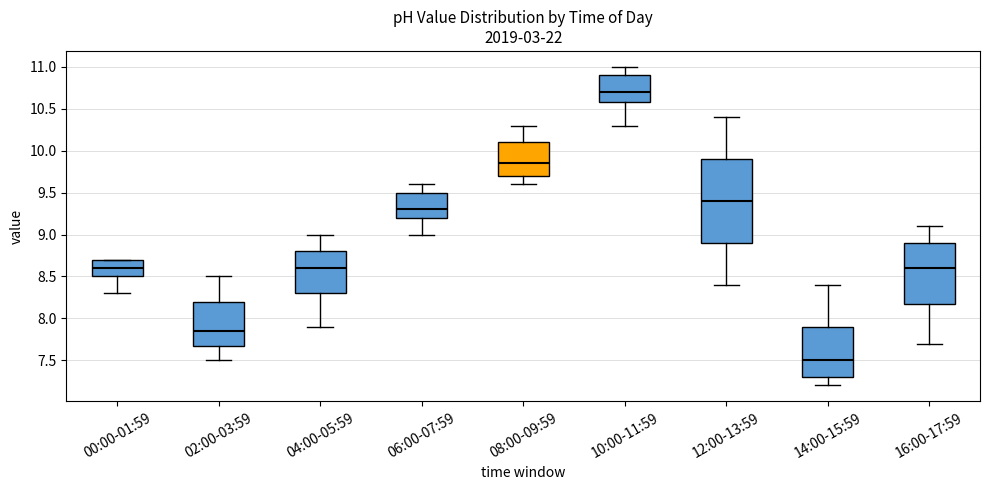

Which box has the lowest median line?

14:00-15:59